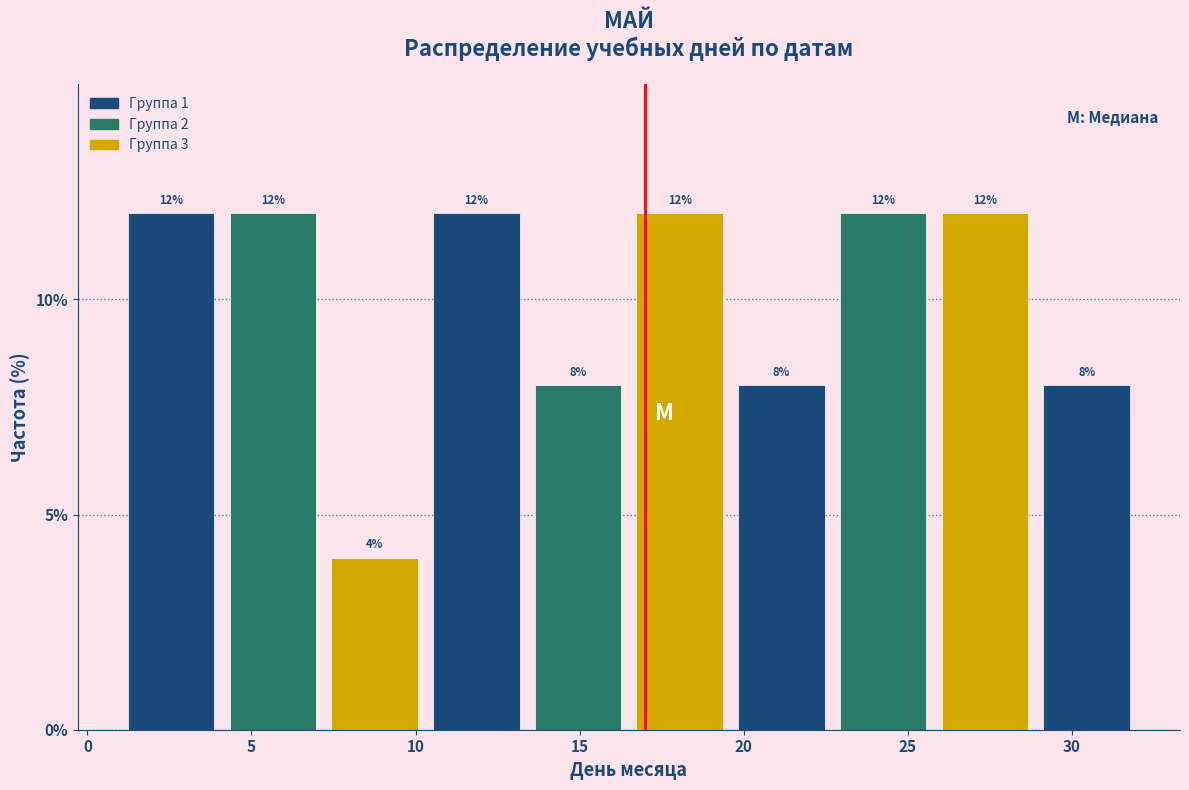

How tall is the bar that spans 22.7 to 25.8 on the x-axis? The bar edges are not printed on the chart, so give them approximately, as read against the axis.

12